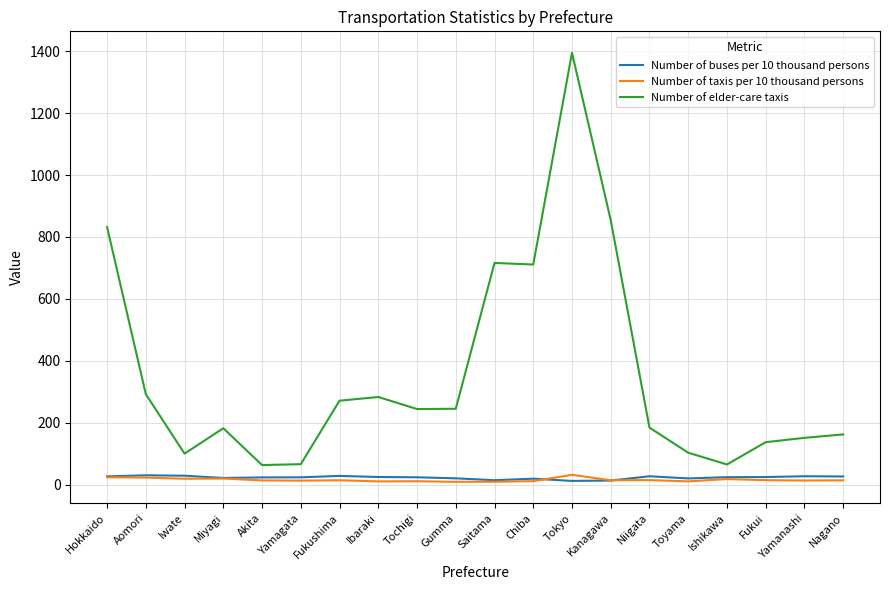

True or false: Number of buses per 10 thousand persons has more than 0 interior local peaks.

True